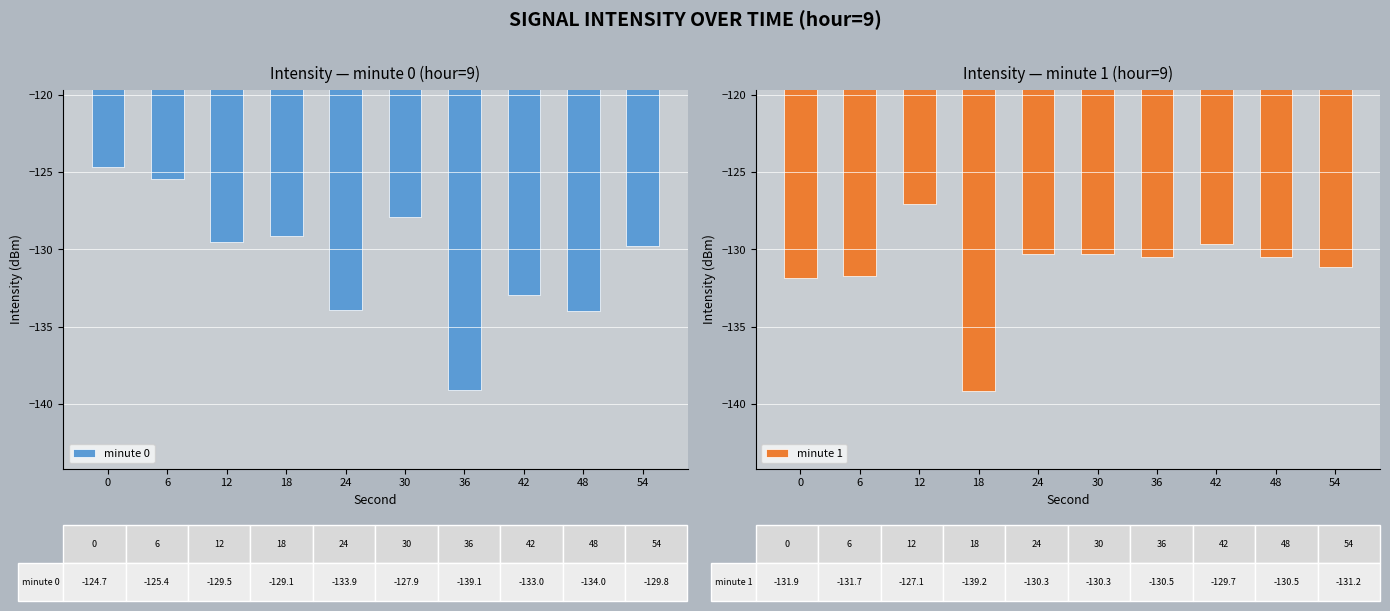

List the labels in order of minute 0 value, smallest first.

36, 48, 24, 42, 54, 12, 18, 30, 6, 0